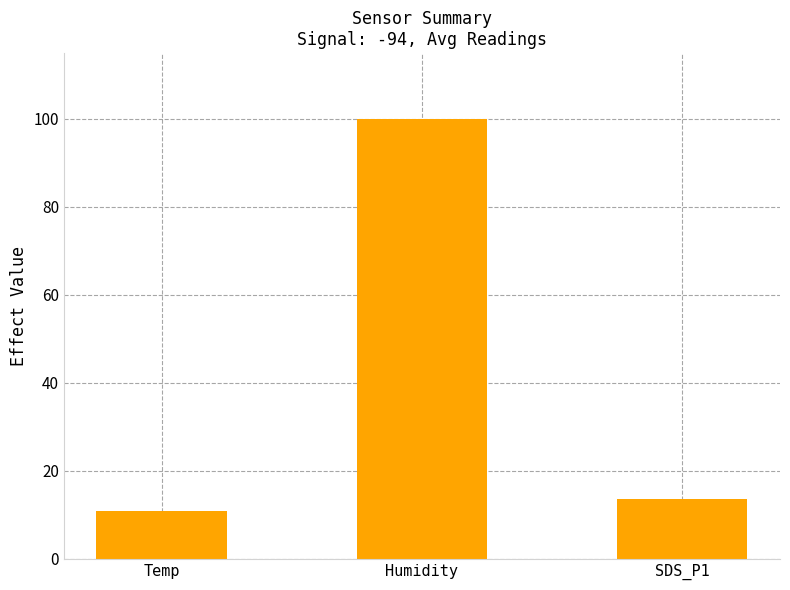

What is the approximate value at Temp?

10.9